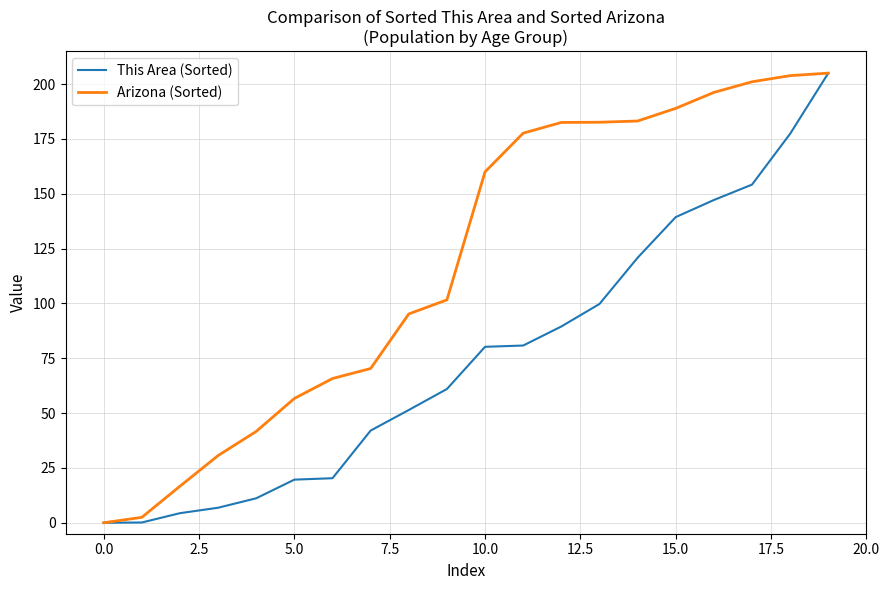

What is the greatest value displayed?

205.0